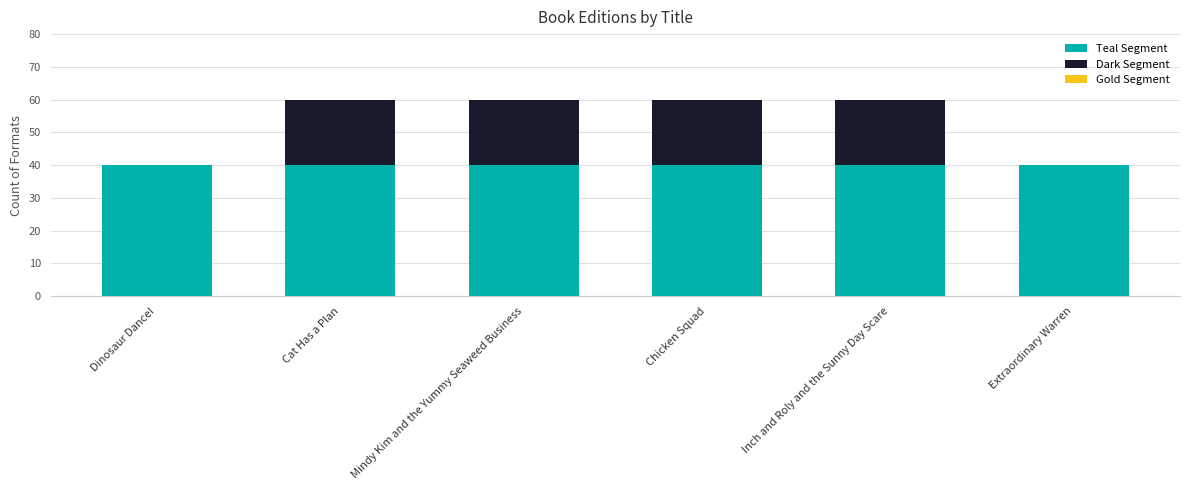

What is the sum of all Teal Segment values?

240